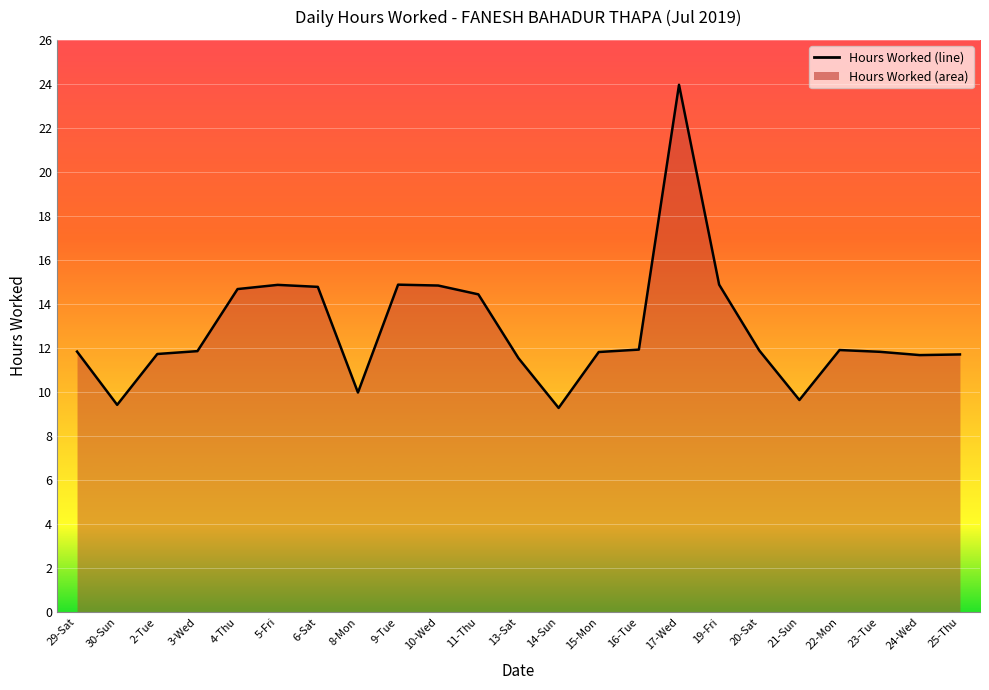

What is the maximum value shown in the chart?

24.0